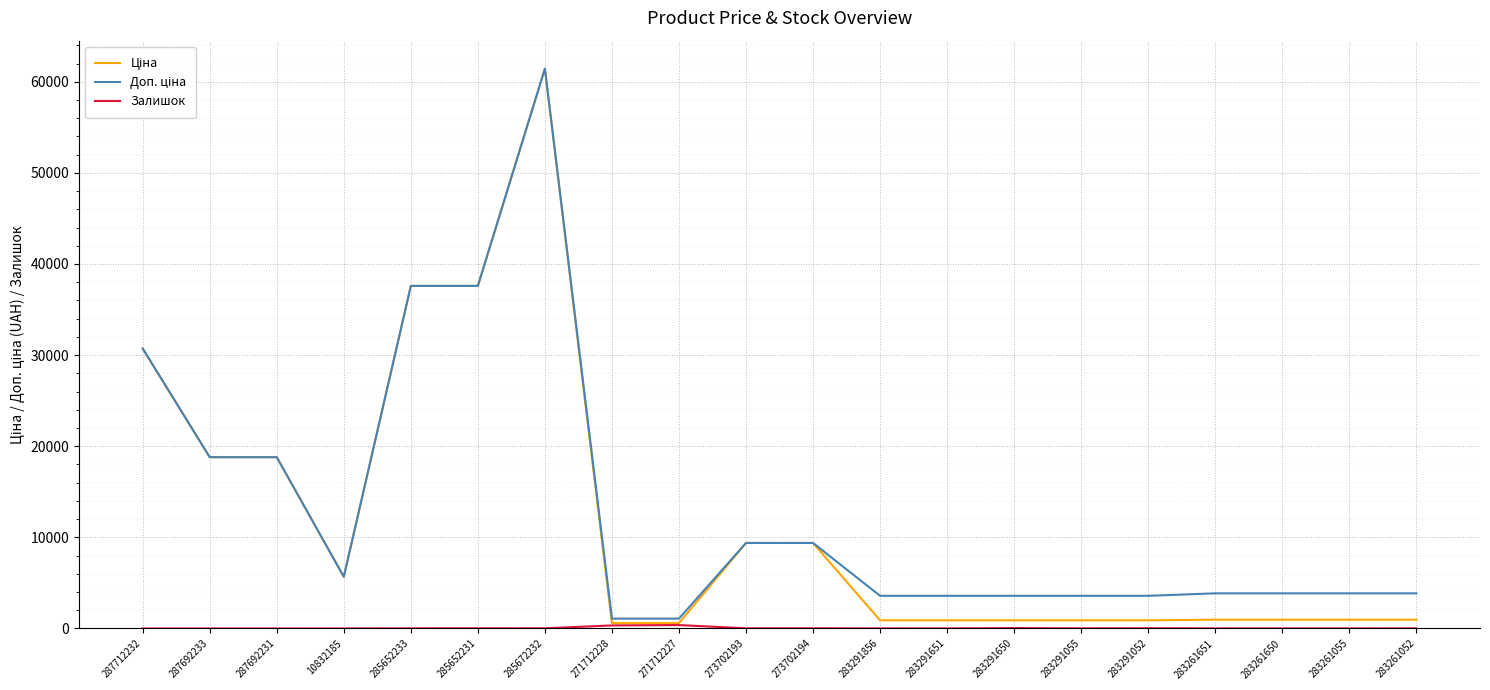

At which category does Ціна reach its first local peak?

285672232